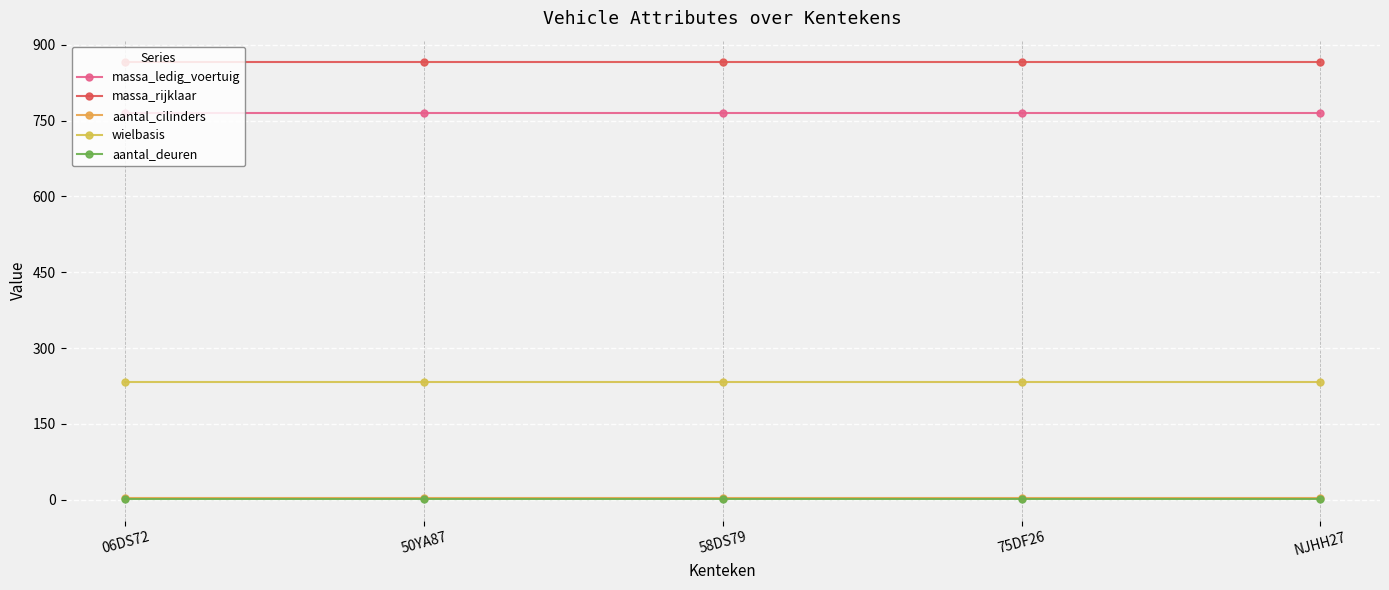

Is this an area chart (filled region under the line)?

No